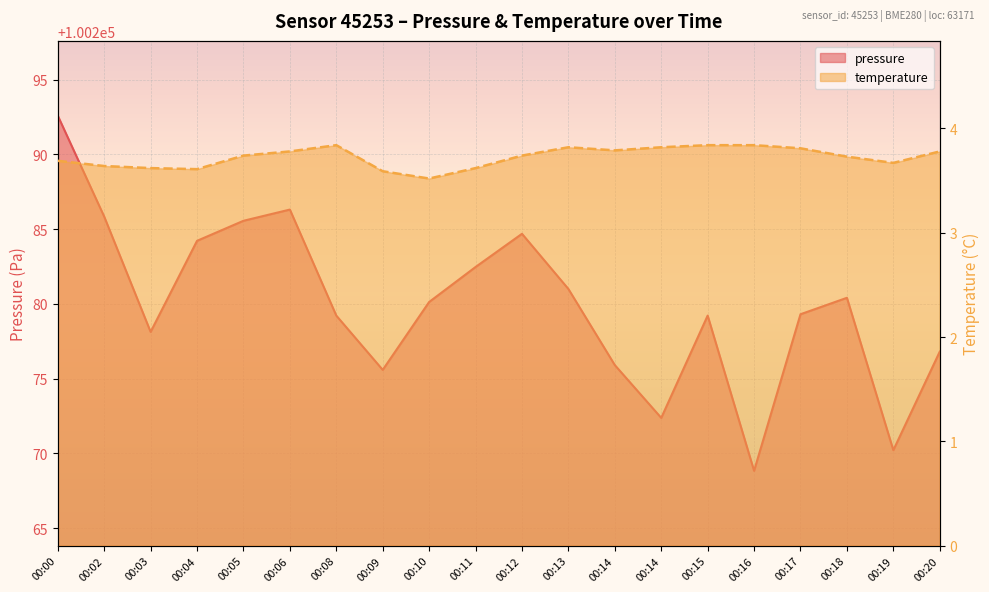

True or false: pressure has more than 1 interior local peaks.

True